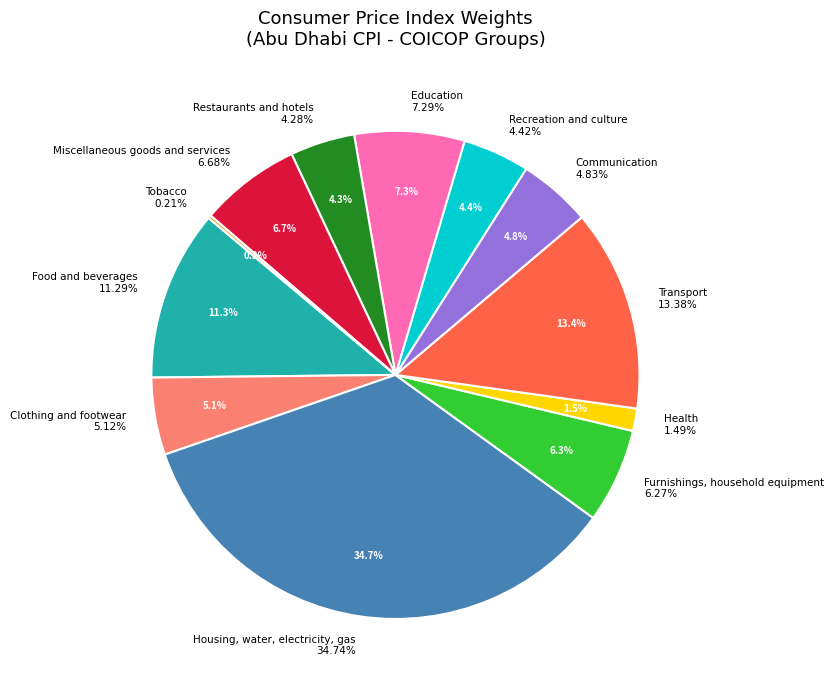

To the nearest percent, what portion does Communication represent?

5%